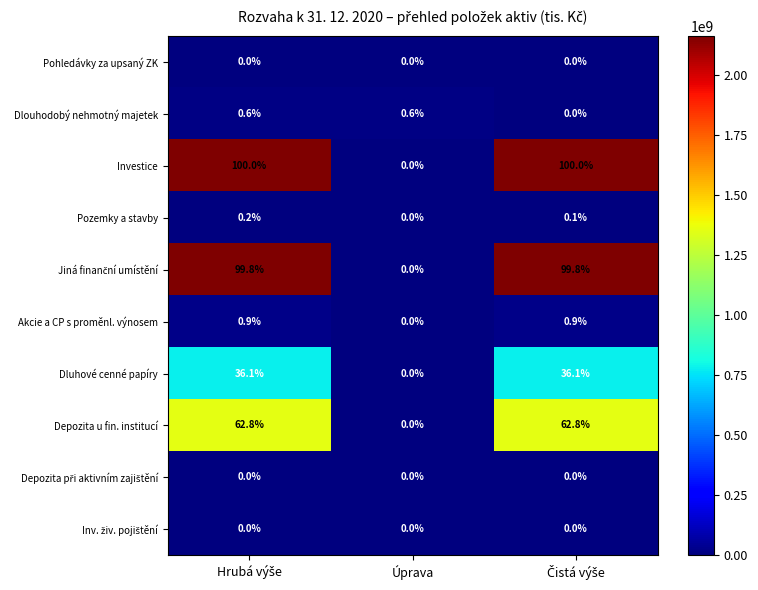

What is the greatest value displayed?

100.0